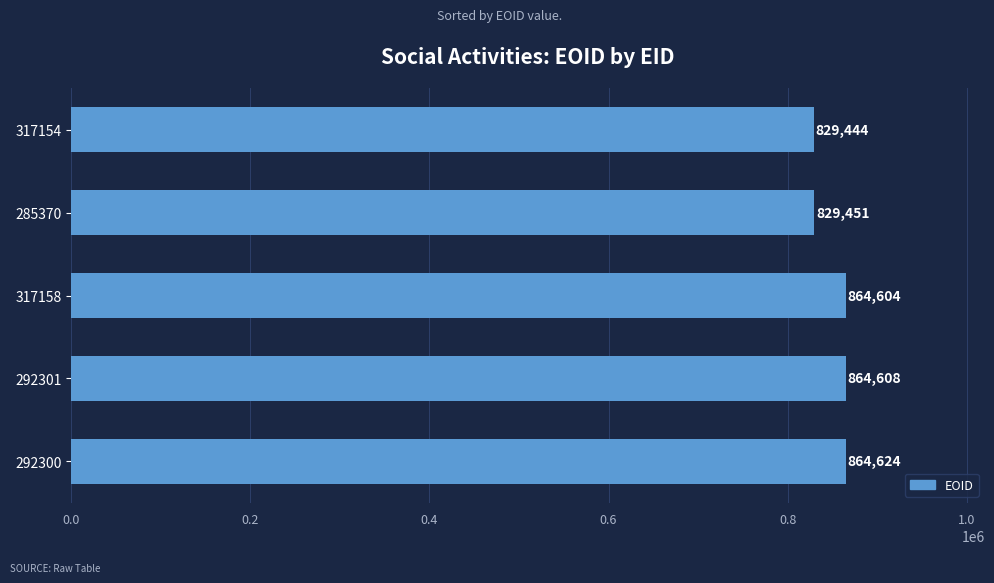

Reading bottom to top, transcribe all the data shown in this chart.

864624	864608	864604	829451	829444